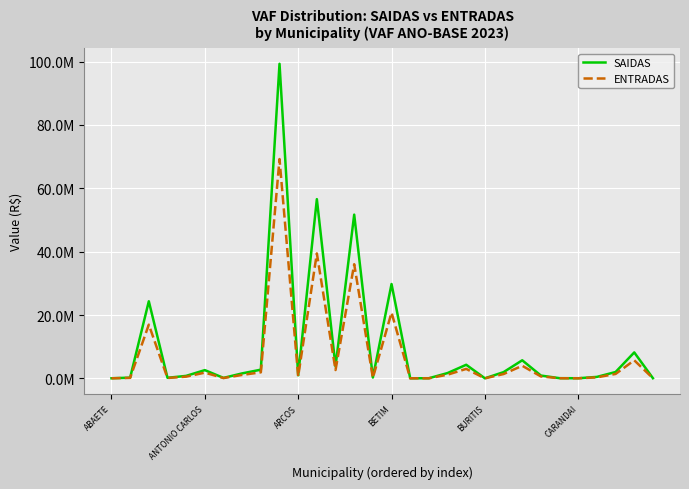

What is the difference between the maximum and second lowest values in the SAIDAS series?

99248041.2